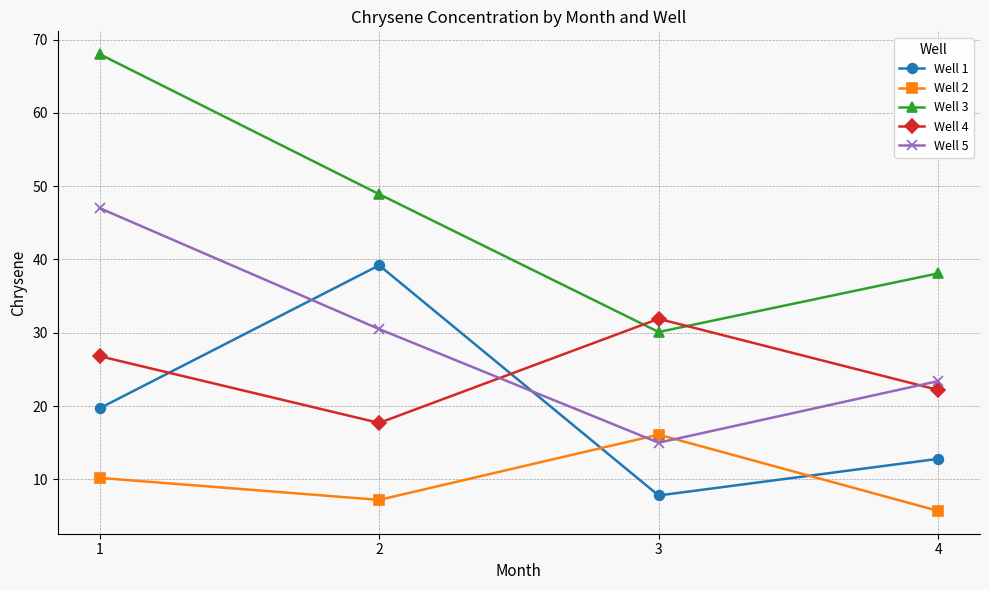

What are all the series names shown in the legend?

Well 1, Well 2, Well 3, Well 4, Well 5